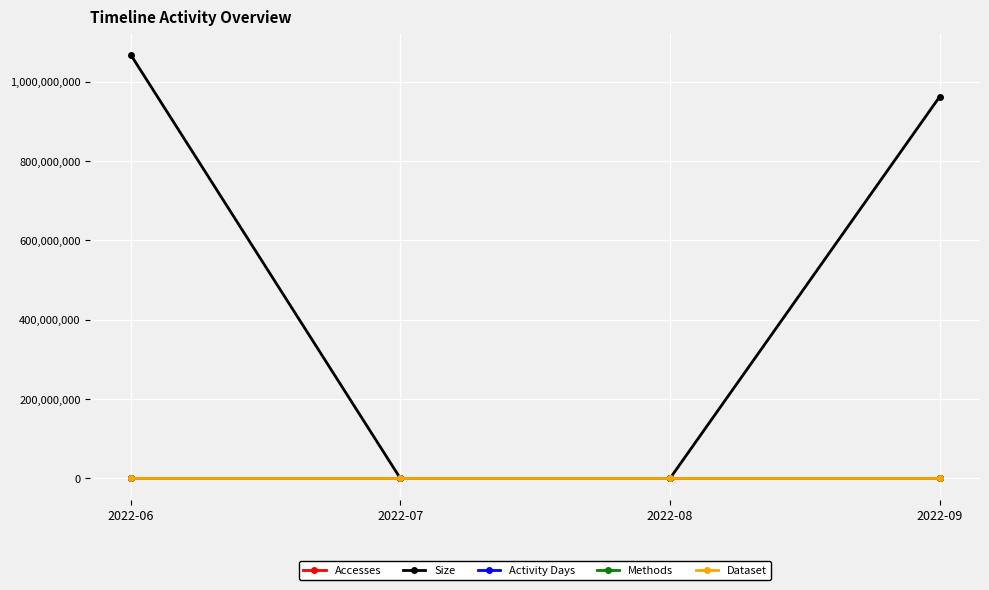

What is the maximum value for Activity Days?

2